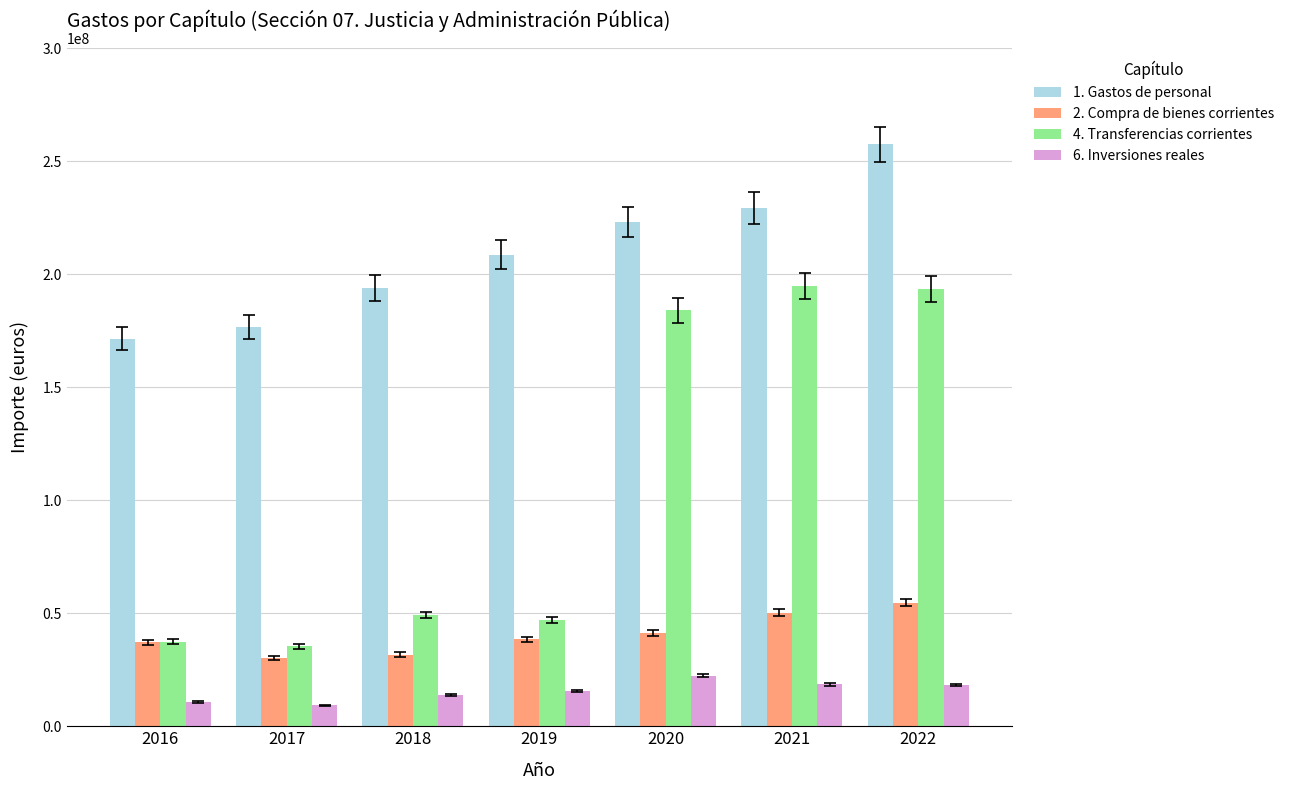

How many series are shown in this chart?

4